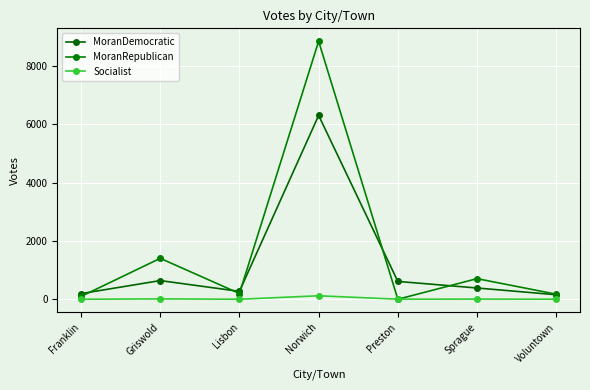

In MoranRepublican, how many points are lower than both neighbors (excluding endpoints)?

2